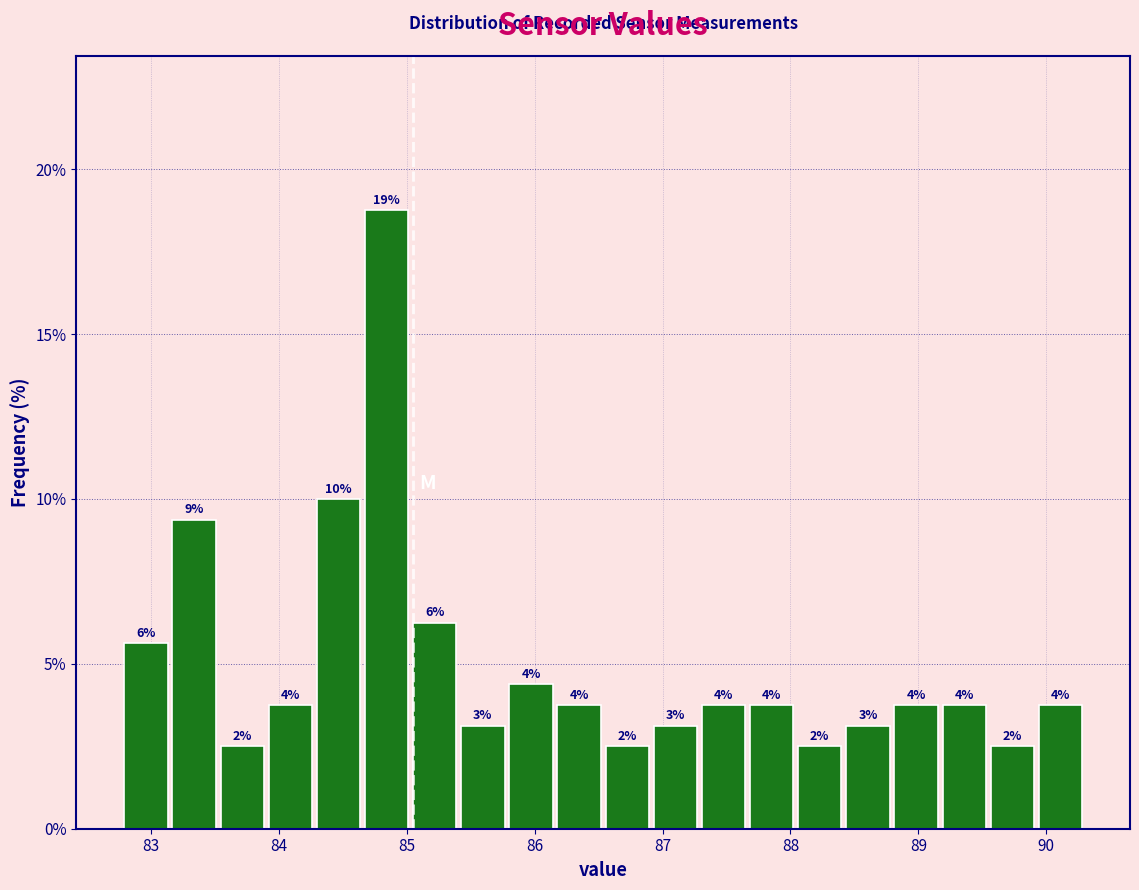

Read against the x-axis, roughly where is the centre of the tallest bar?

84.8